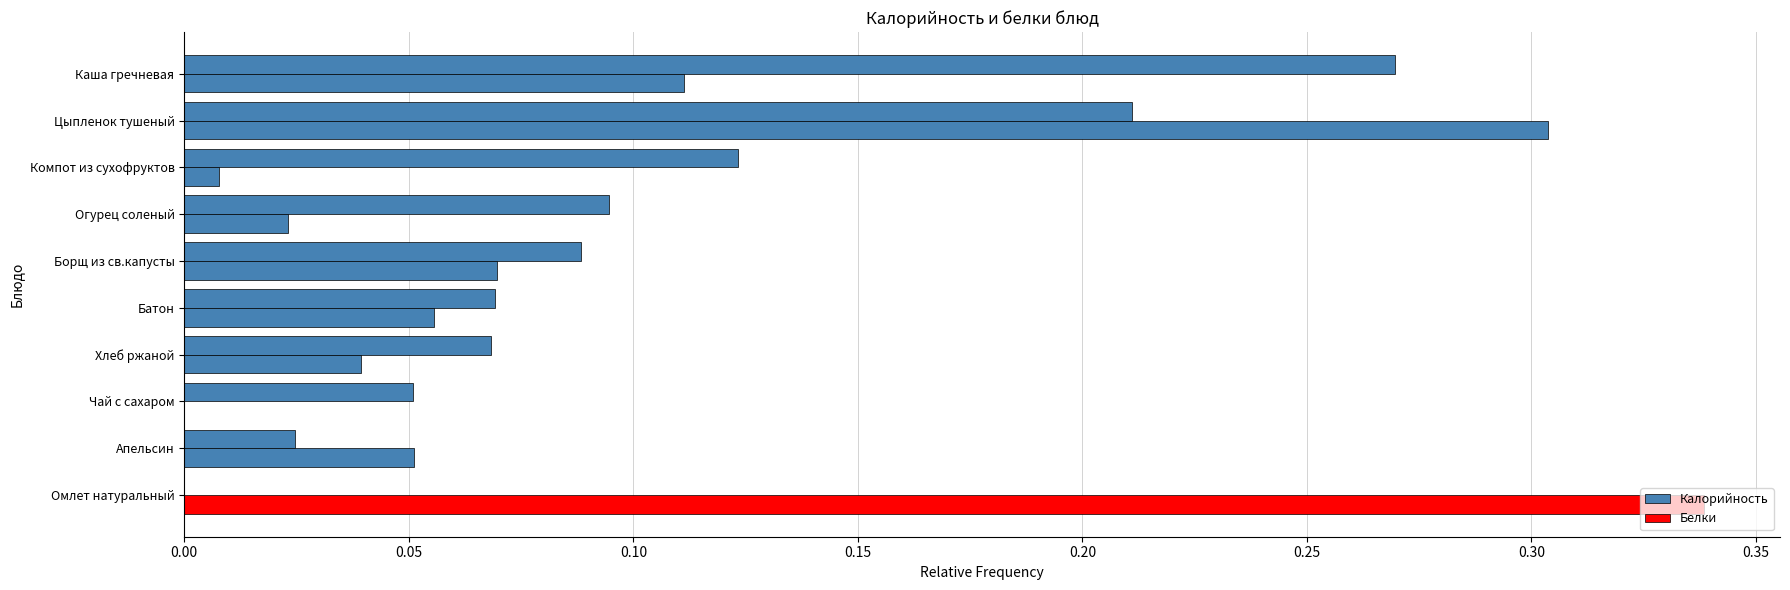

What is the difference between the second highest and minimum values in the Белки series?

0.3